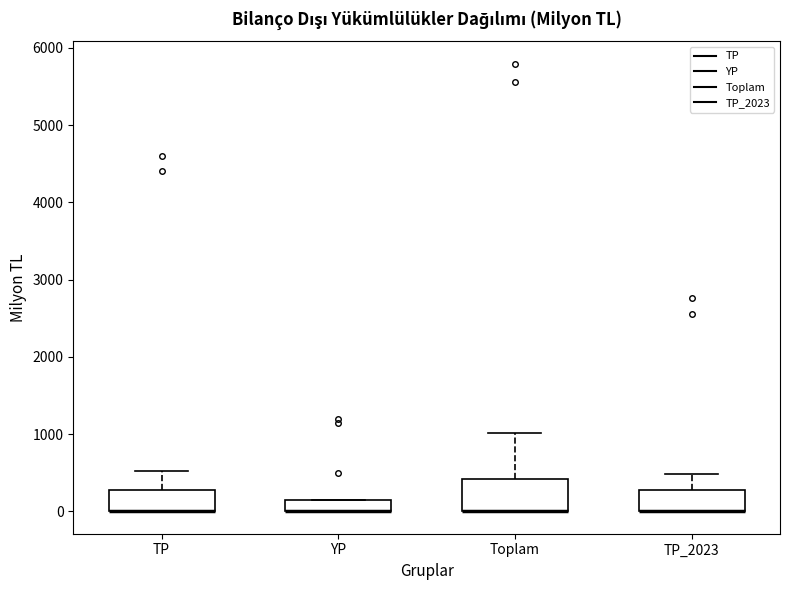

Which box is the tallest, from its lower edge to its upper edge?

Toplam